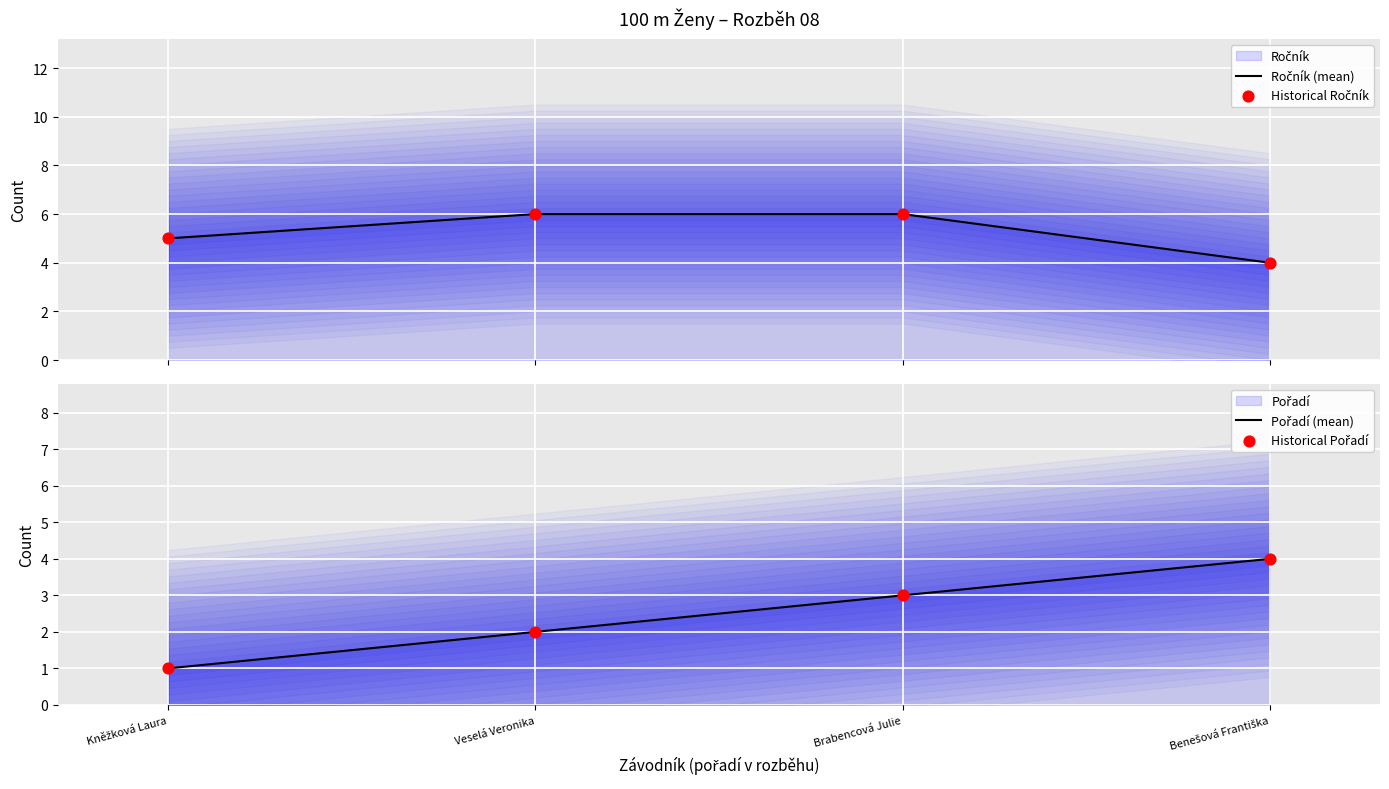

Which series contains the lowest Y value?

Pořadí (mean)